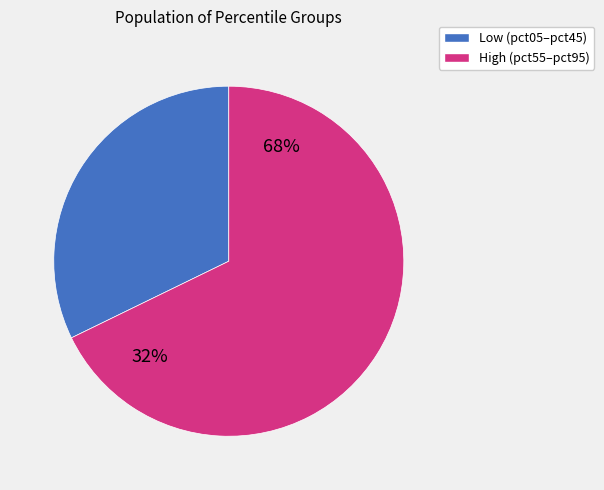

Between pct85 and pct55, which is larger?

pct85